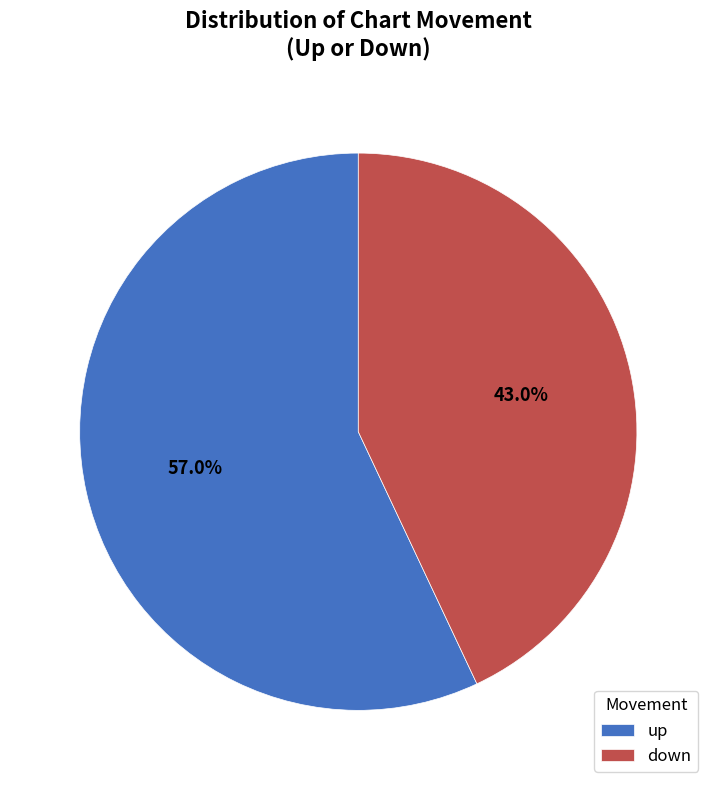

The up slice represents 57% of the pie. True or false?

True